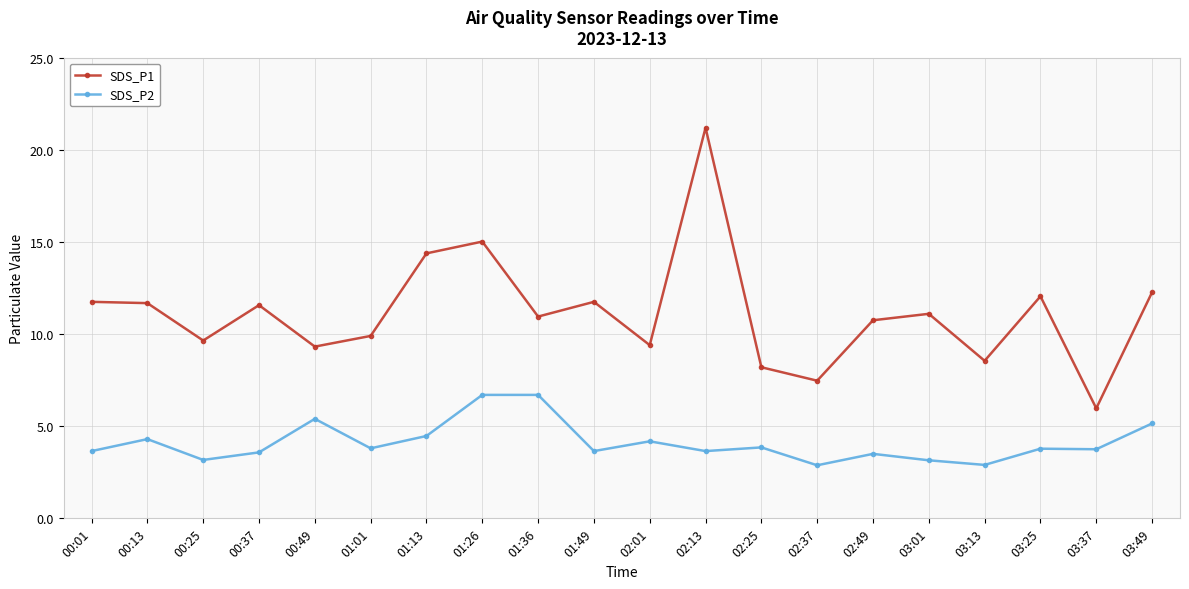

Which label corresponds to the largest value in the chart?

02:13